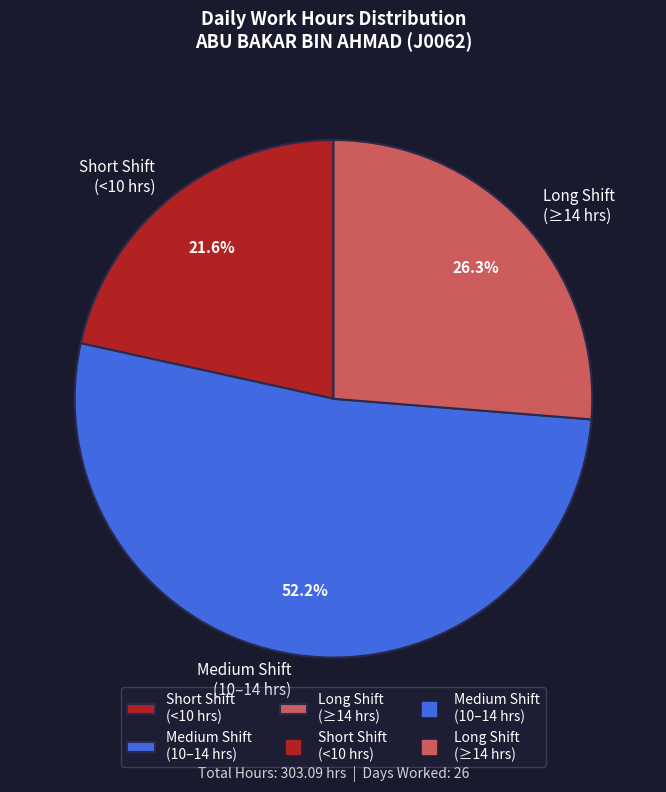

Which category has the smallest portion of the pie?

Short Shift (<10 hrs)